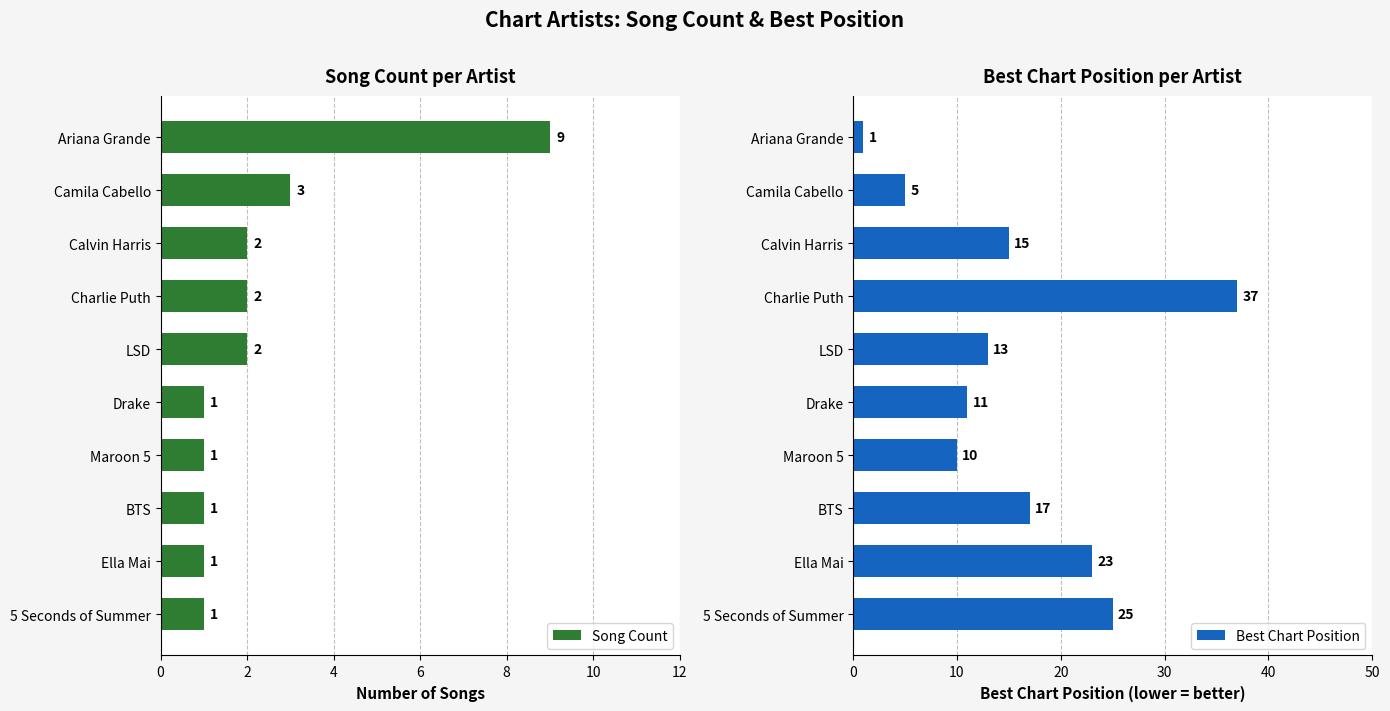

Where is Song Count nearest to the value 5?

Camila Cabello